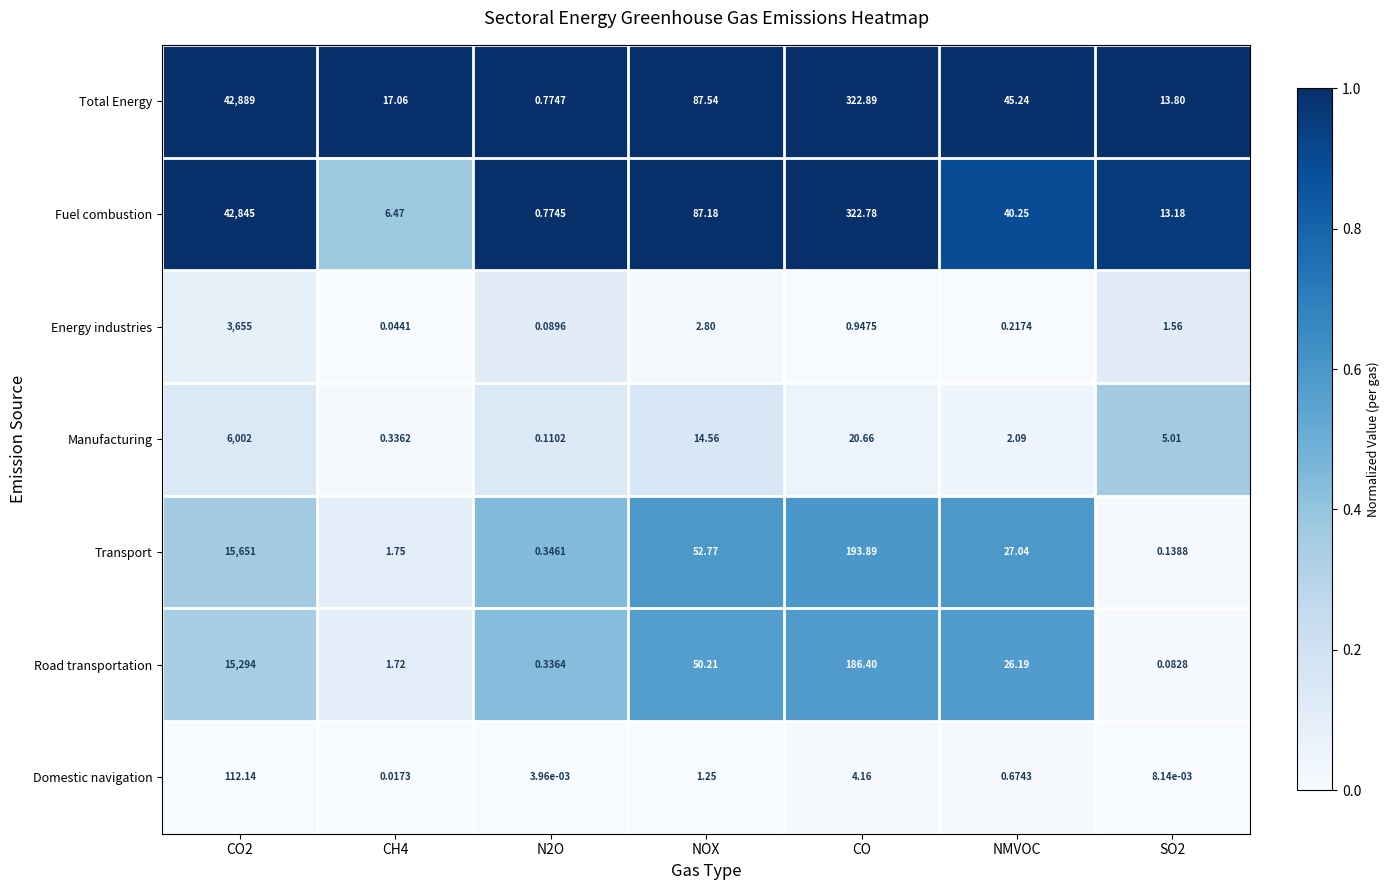

What is the total value across all series at CO?

1051.7